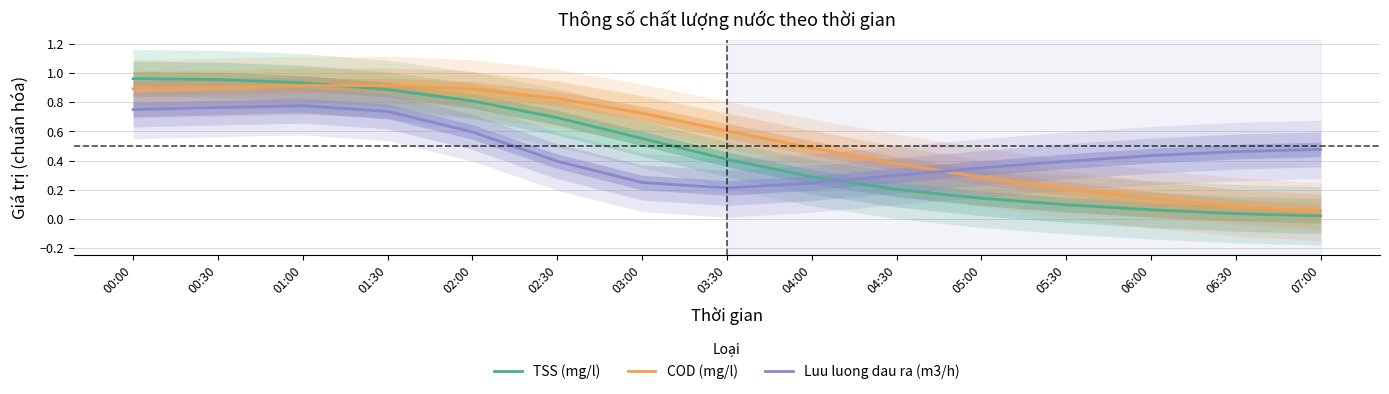

Reading left to right, what are all the values shown in this chart?

TSS (mg/l): 1.0	1.0	0.9	0.9	0.8	0.7	0.6	0.4	0.3	0.2	0.1	0.1	0.1	0.0	0.0
COD (mg/l): 0.9	0.9	0.9	0.9	0.9	0.8	0.7	0.6	0.5	0.4	0.3	0.2	0.1	0.1	0.1
Luu luong dau ra (m3/h): 0.8	0.8	0.8	0.7	0.6	0.4	0.3	0.2	0.2	0.3	0.4	0.4	0.4	0.5	0.5